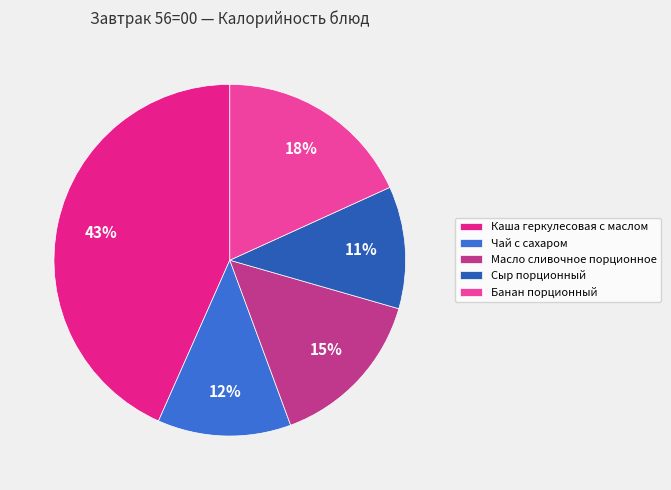

To the nearest percent, what percentage of the pie is Чай с сахаром?

12%